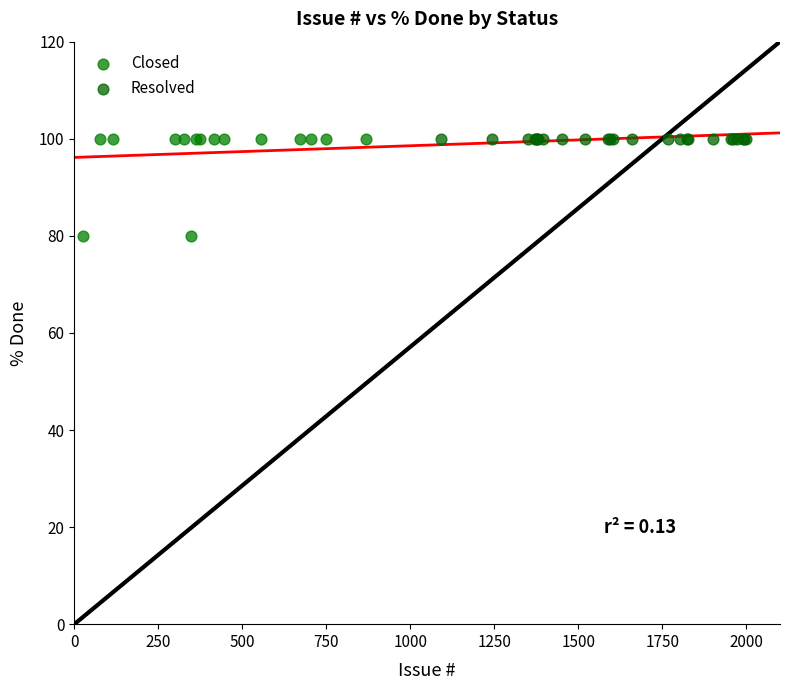

What are all the series names shown in the legend?

Closed, Resolved